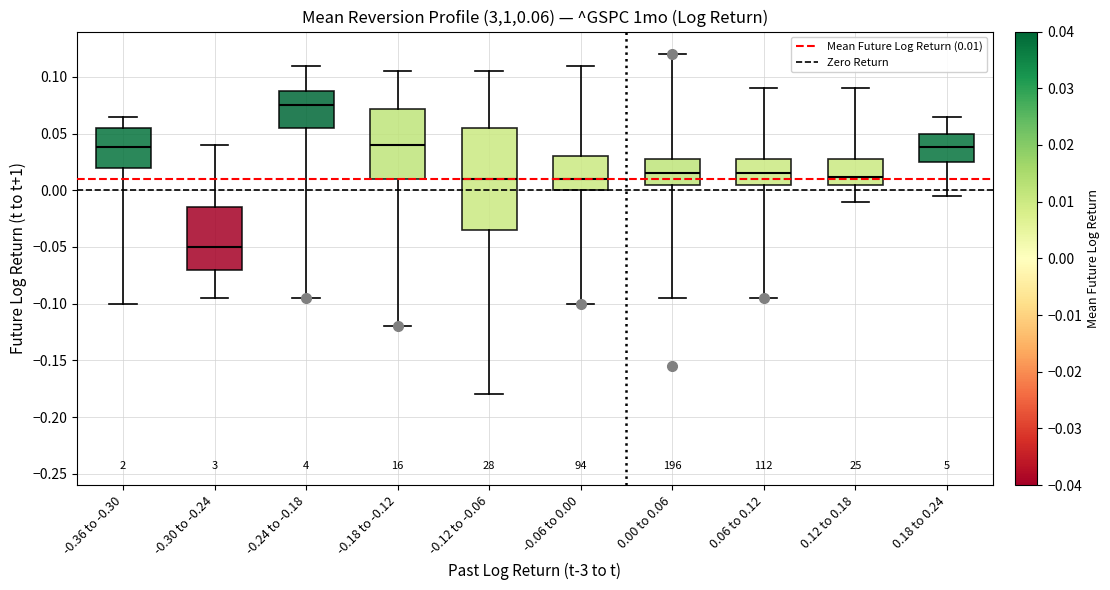

Reading left to right, transcribe this box plot: for each box, give where its median line is, the range the box spans, and where its two whiskers end, as read against the y-axis. The values are not printed on the chart, so give them approximately, as read against the axis.

-0.36 to -0.30: median 0.040, box 0.020 to 0.055, whiskers -0.100 to 0.065
-0.30 to -0.24: median -0.050, box -0.070 to -0.015, whiskers -0.095 to 0.040
-0.24 to -0.18: median 0.075, box 0.055 to 0.090, whiskers -0.095 to 0.110
-0.18 to -0.12: median 0.040, box 0.010 to 0.070, whiskers -0.120 to 0.105
-0.12 to -0.06: median 0.010, box -0.035 to 0.055, whiskers -0.180 to 0.105
-0.06 to 0.00: median 0.010, box 0.000 to 0.030, whiskers -0.100 to 0.110
0.00 to 0.06: median 0.015, box 0.005 to 0.030, whiskers -0.095 to 0.120
0.06 to 0.12: median 0.015, box 0.005 to 0.030, whiskers -0.095 to 0.090
0.12 to 0.18: median 0.010, box 0.005 to 0.030, whiskers -0.010 to 0.090
0.18 to 0.24: median 0.040, box 0.025 to 0.050, whiskers -0.005 to 0.065